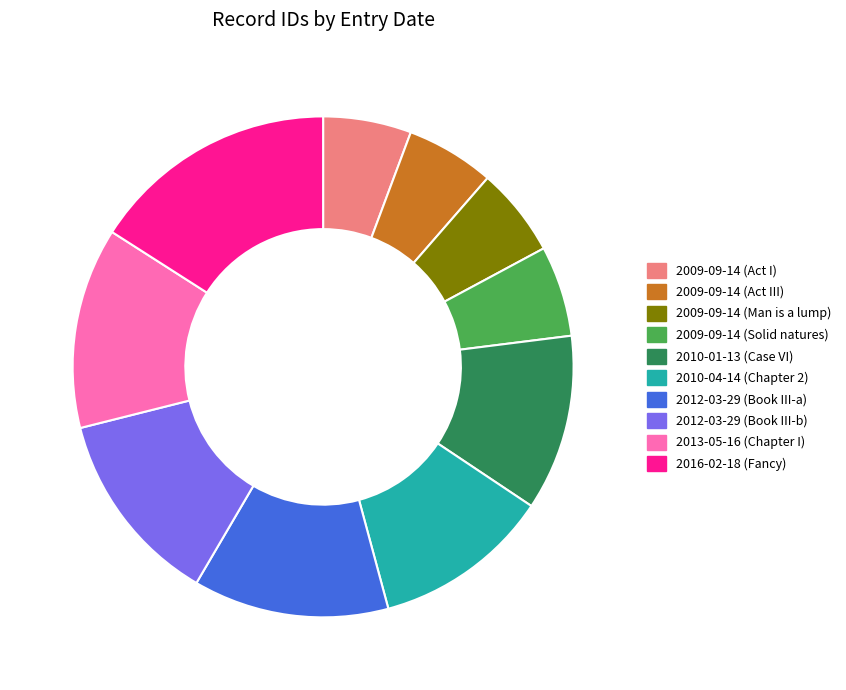

Is there a majority slice in this chart?

No